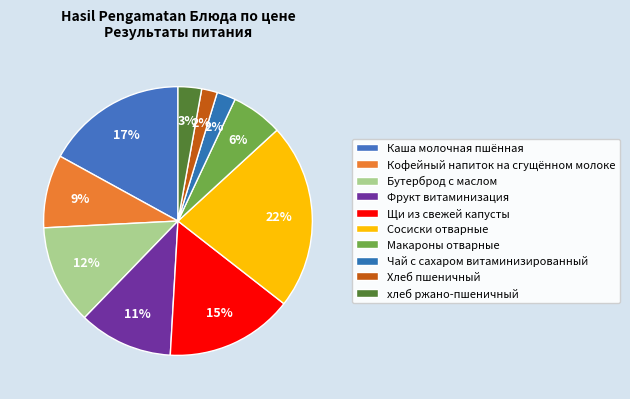

Which category has the biggest portion of the pie?

Сосиски отварные